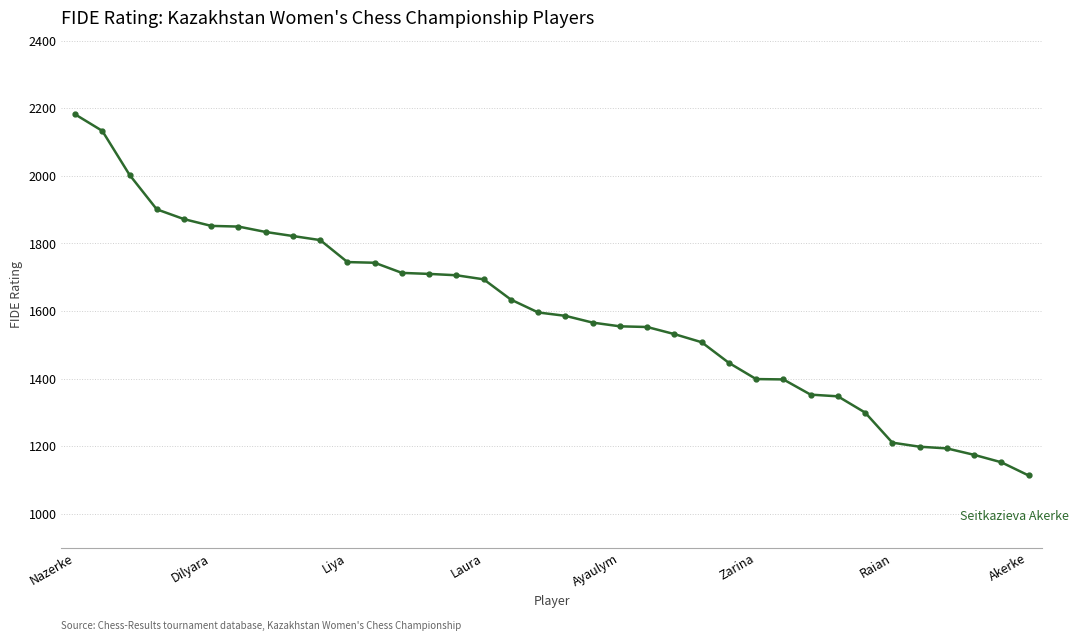

What is the minimum value shown in the chart?

1114